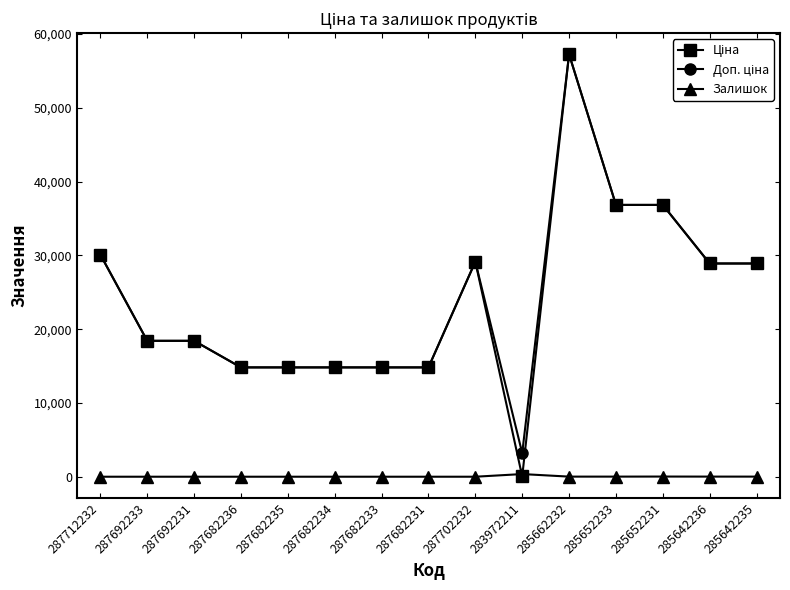

What is the total value across all series at 287682233?

29635.2